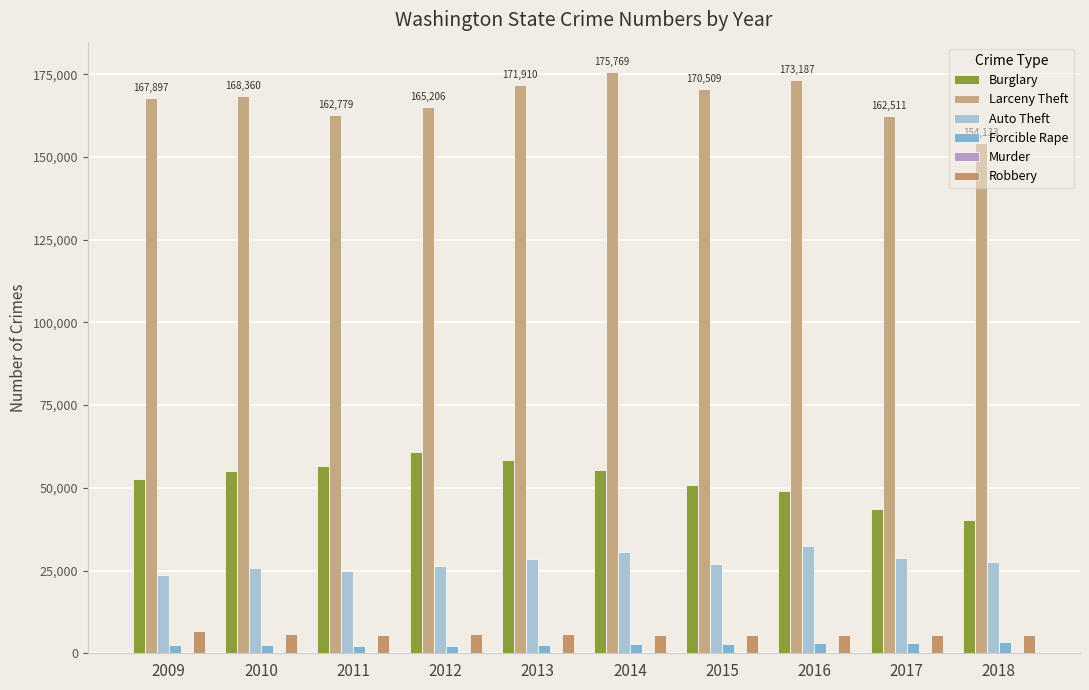

Count the number of categories in the chart.

10